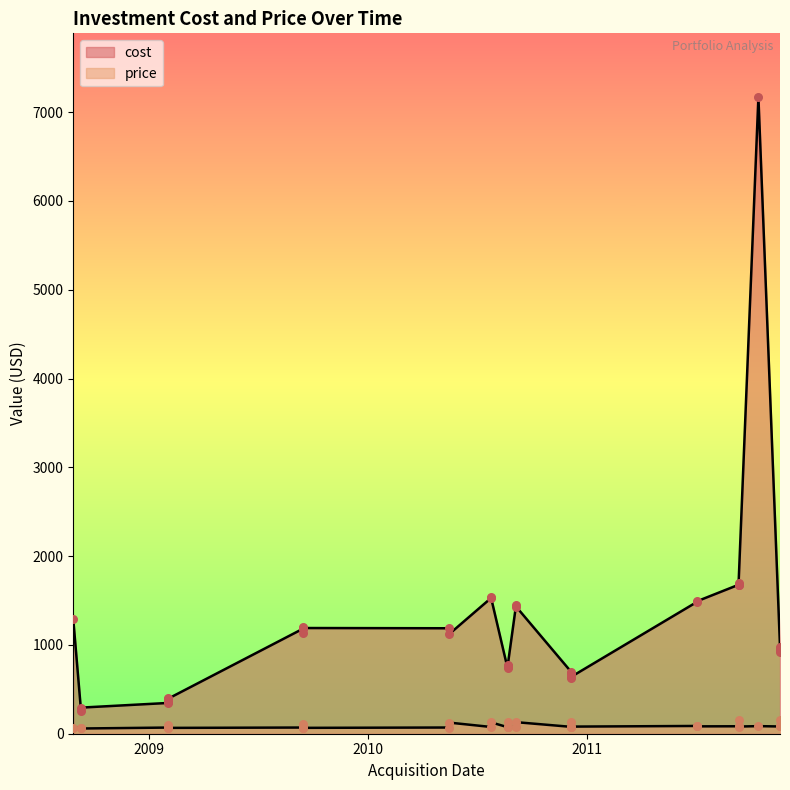

What are all the series names shown in the legend?

cost, price